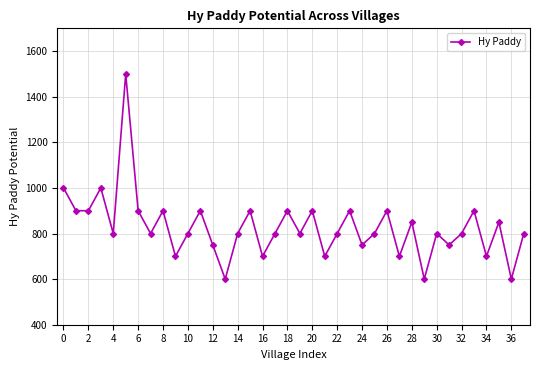

What is the difference between the maximum and minimum values?

900